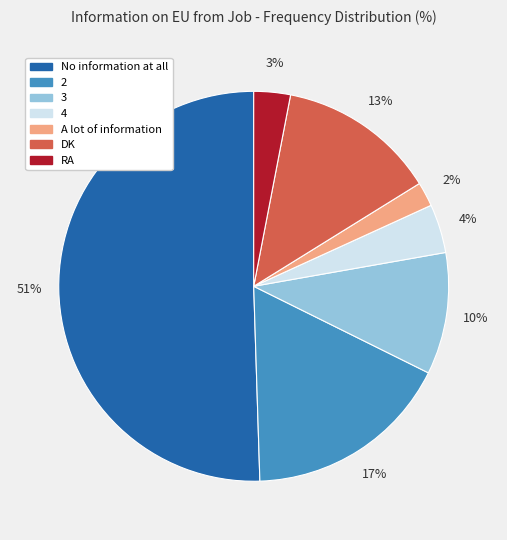

What is the majority slice?

No information at all